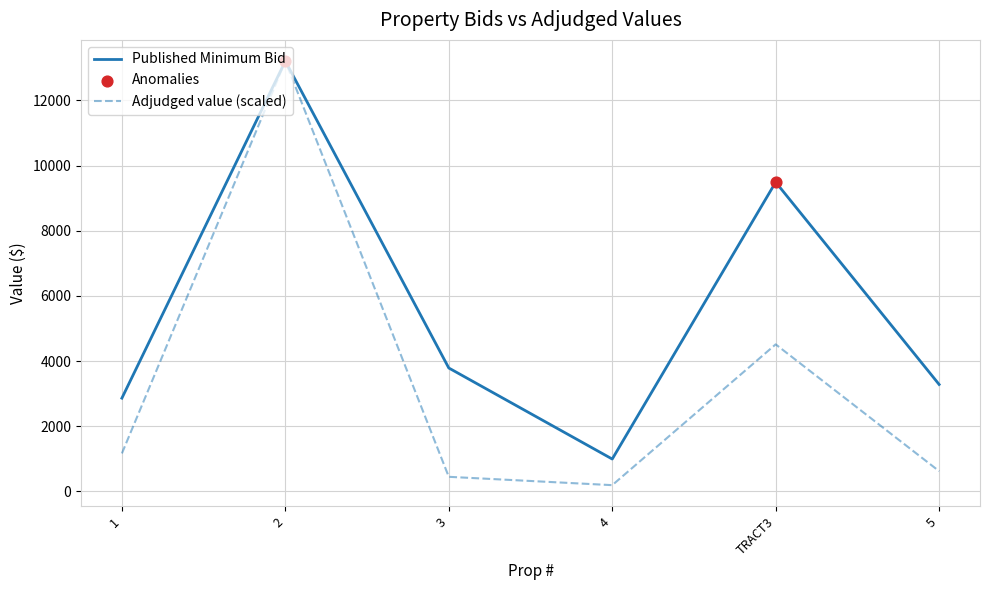

Which series changed the most between 3 and 4?

Published Minimum Bid